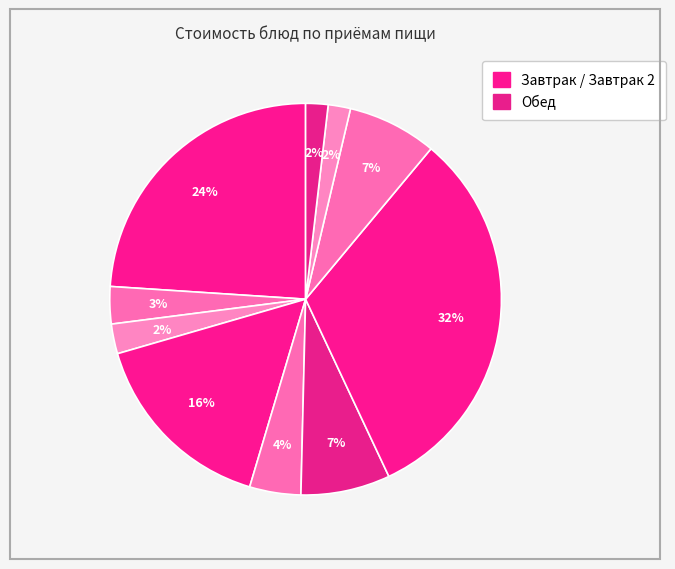

Does any single category account for the majority?

No